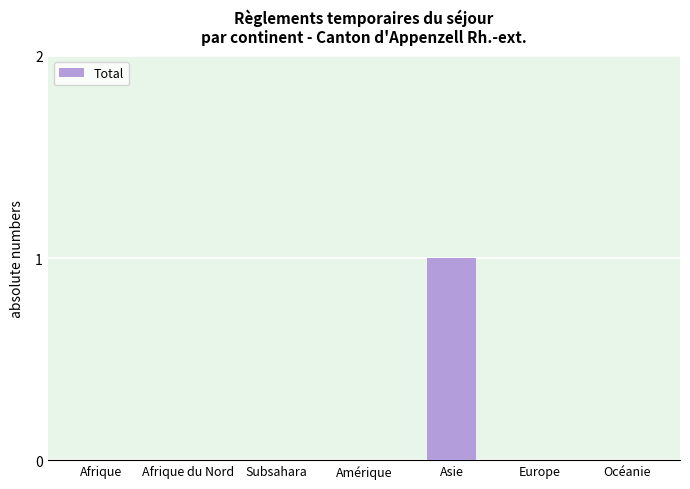

Reading left to right, what are all the values shown in this chart?

0	0	0	0	1	0	0